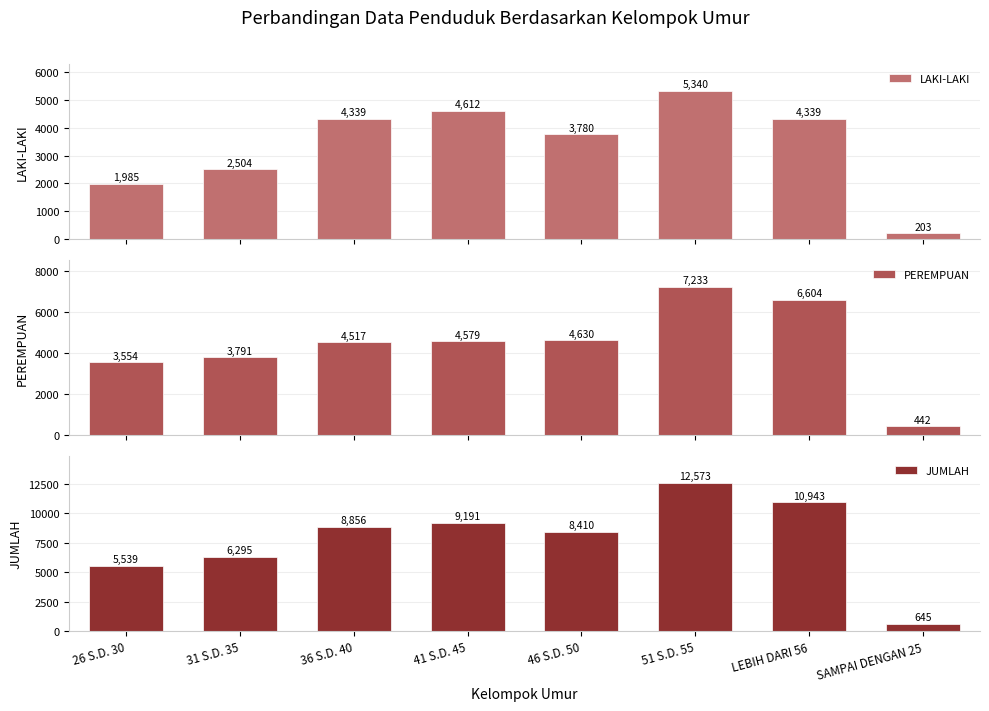

At which label does JUMLAH first exceed 8856?

41 S.D. 45